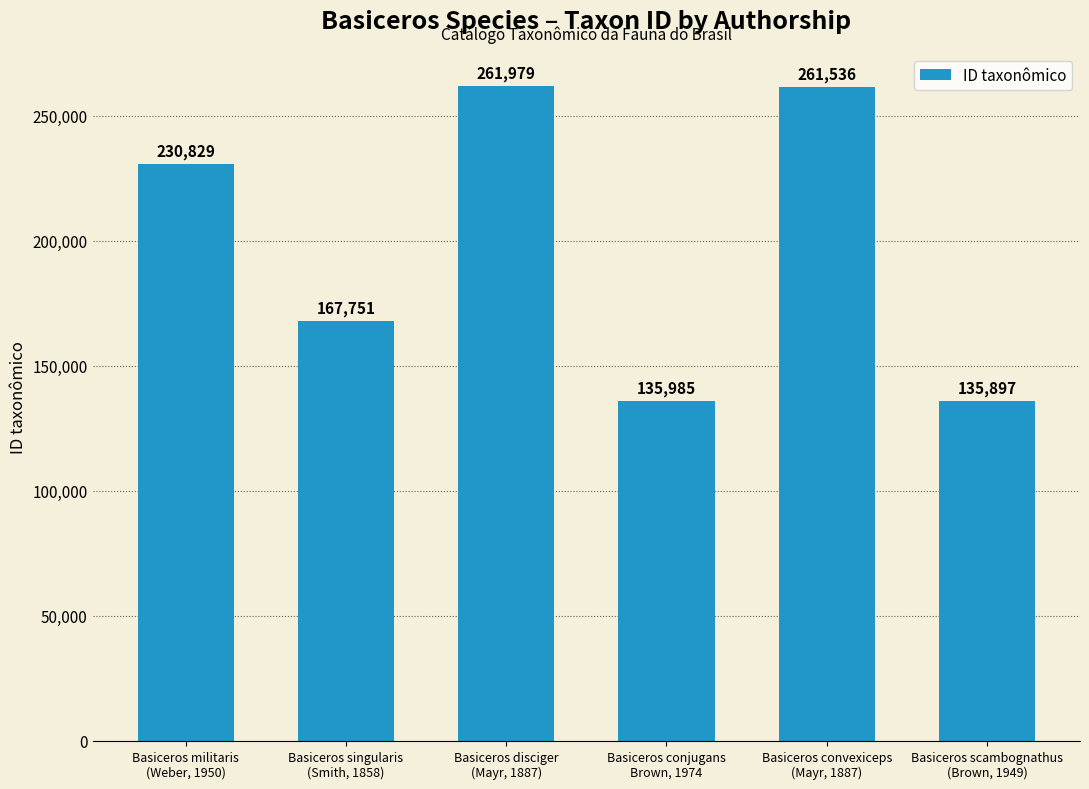

What is the change in value from Basiceros militaris
(Weber, 1950) to Basiceros scambognathus
(Brown, 1949)?

-94932